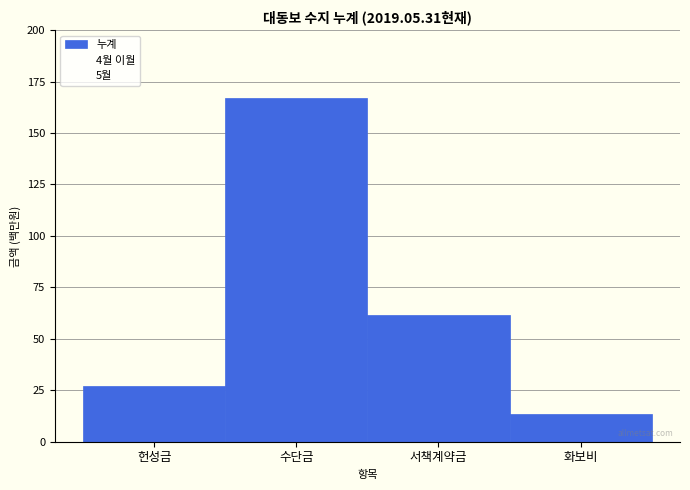

What is the difference between the second highest and minimum values?

48.0